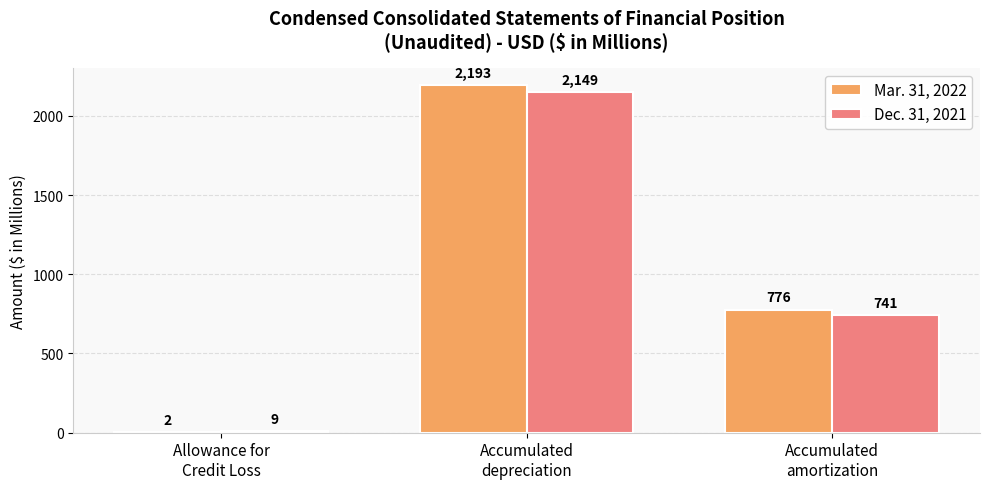

What is the greatest value displayed?

2193